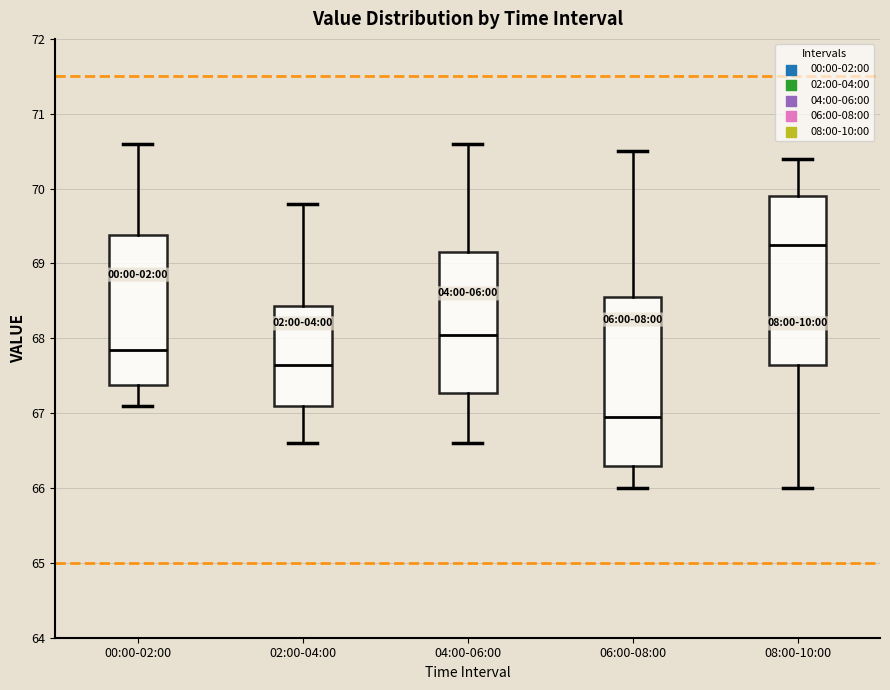

Which box has the highest median line?

08:00-10:00